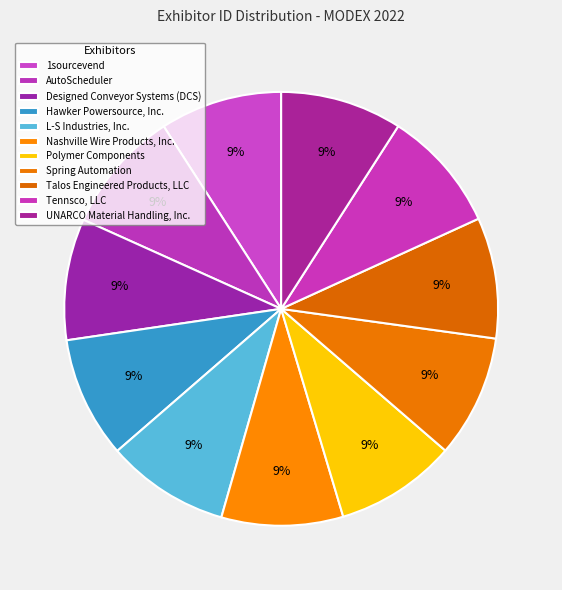

Rank the categories by value from highest to lowest.

L-S Industries, Inc., AutoScheduler, Spring Automation, Tennsco, LLC, 1sourcevend, UNARCO Material Handling, Inc., Nashville Wire Products, Inc., Designed Conveyor Systems (DCS), Hawker Powersource, Inc., Polymer Components, Talos Engineered Products, LLC